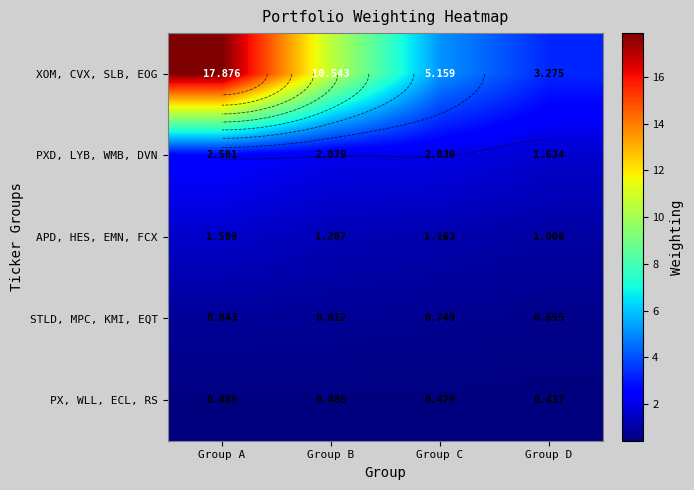

The APD, HES, EMN, FCX series shows 0.6 at Group A. True or false?

False